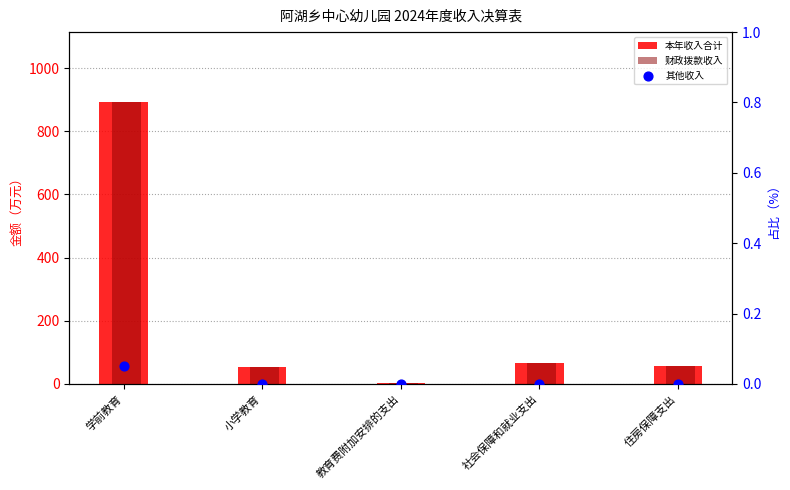

Which series reaches the minimum Y coordinate?

其他收入